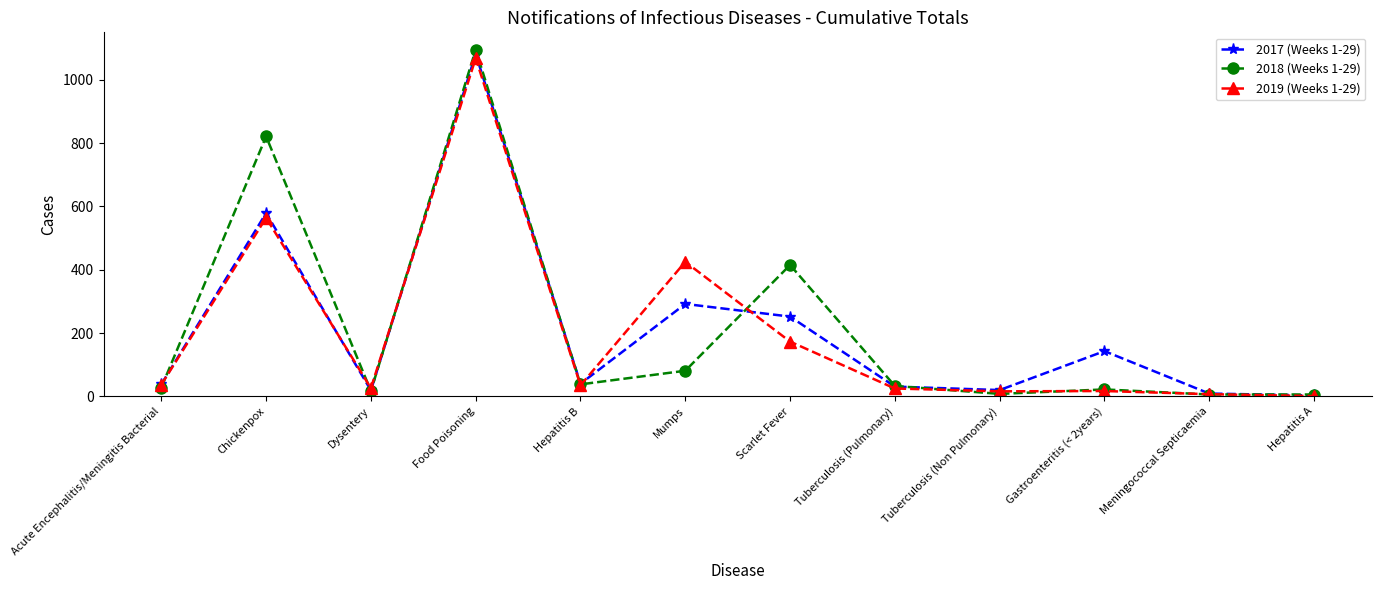

How many data points does each series have?

12